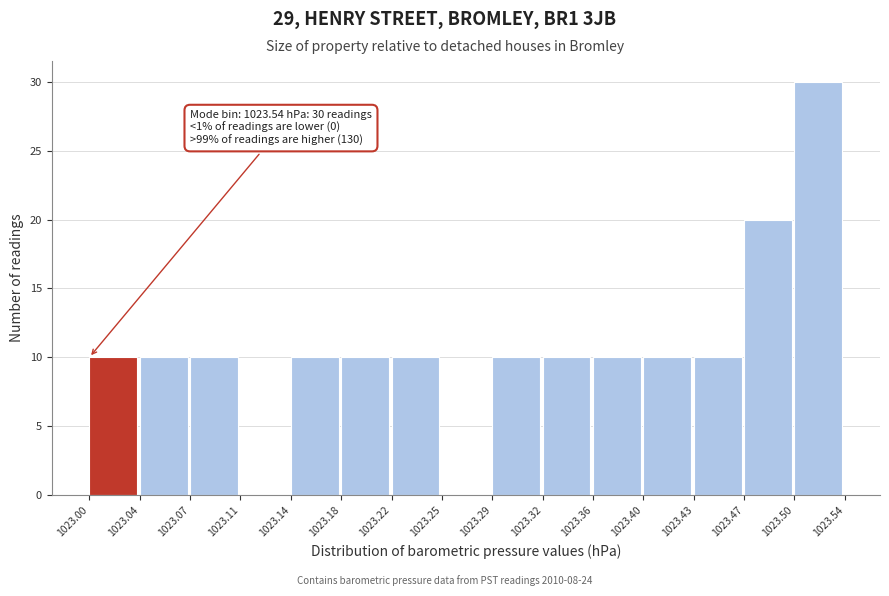

Over which range of the x-axis is the bar tallest?

1023.50 to 1023.54